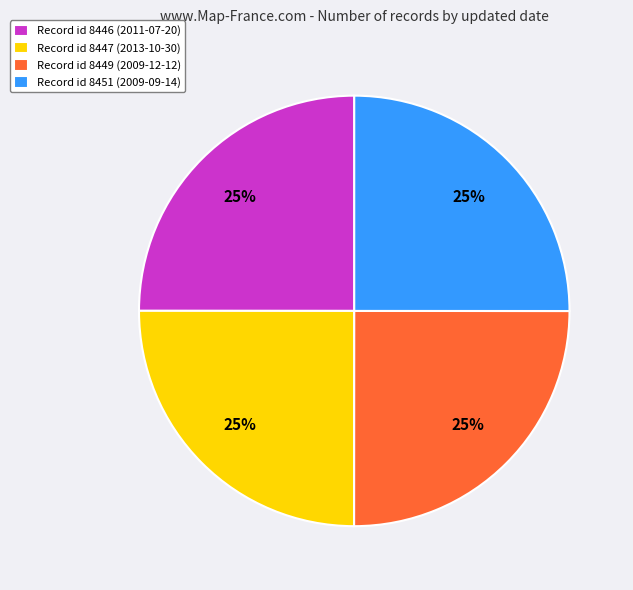

Is there any slice that represents more than half of the pie?

No